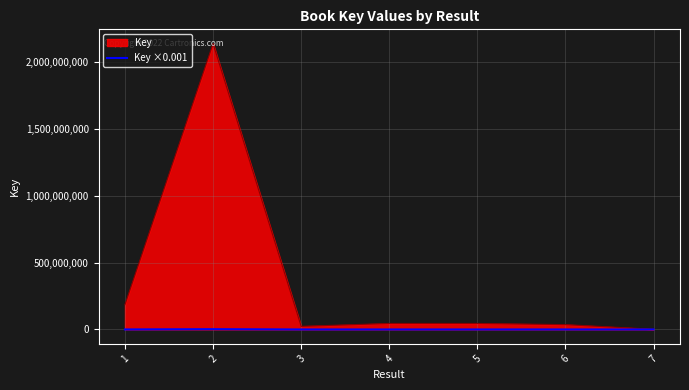

Between 2 and 4, which series saw the biggest shift?

Key